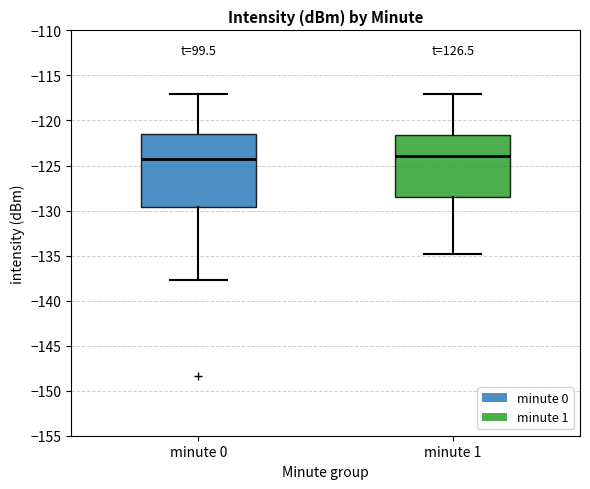

Reading left to right, transcribe this box plot: for each box, give where its median line is, the range the box spans, and where its two whiskers end, as read against the y-axis. The values are not printed on the chart, so give them approximately, as read against the axis.

minute 0: median -124.0, box -129.5 to -121.5, whiskers -137.5 to -117.0
minute 1: median -124.0, box -128.5 to -121.5, whiskers -135.0 to -117.0